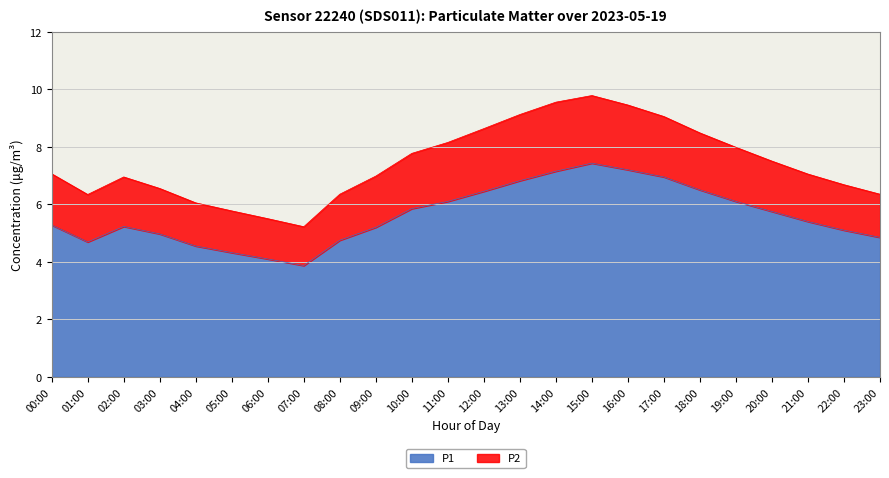

What is the total value across all series at 19:00?

8.0